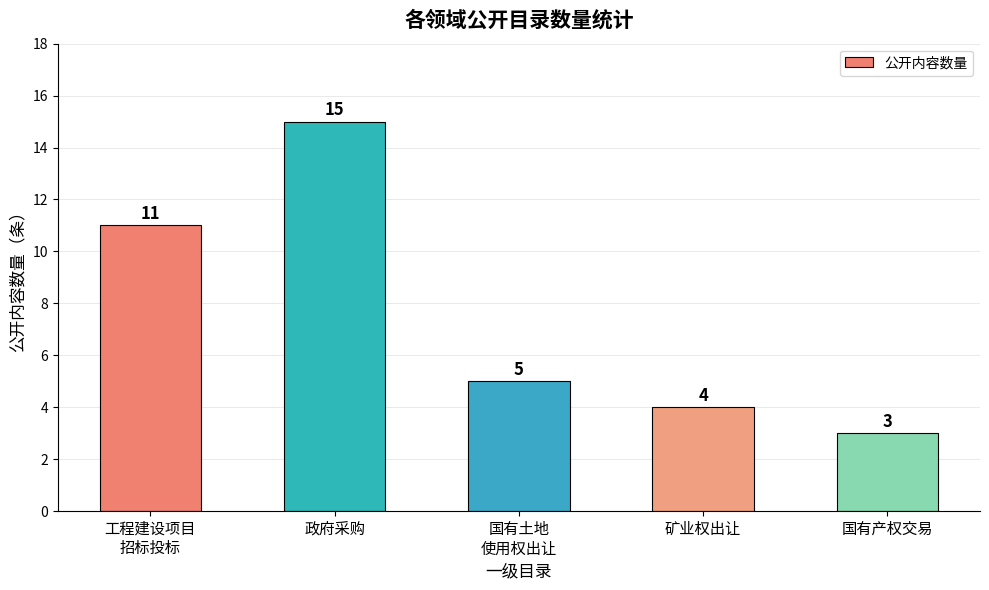

Rank the categories by value from lowest to highest.

国有产权交易, 矿业权出让, 国有土地
使用权出让, 工程建设项目
招标投标, 政府采购